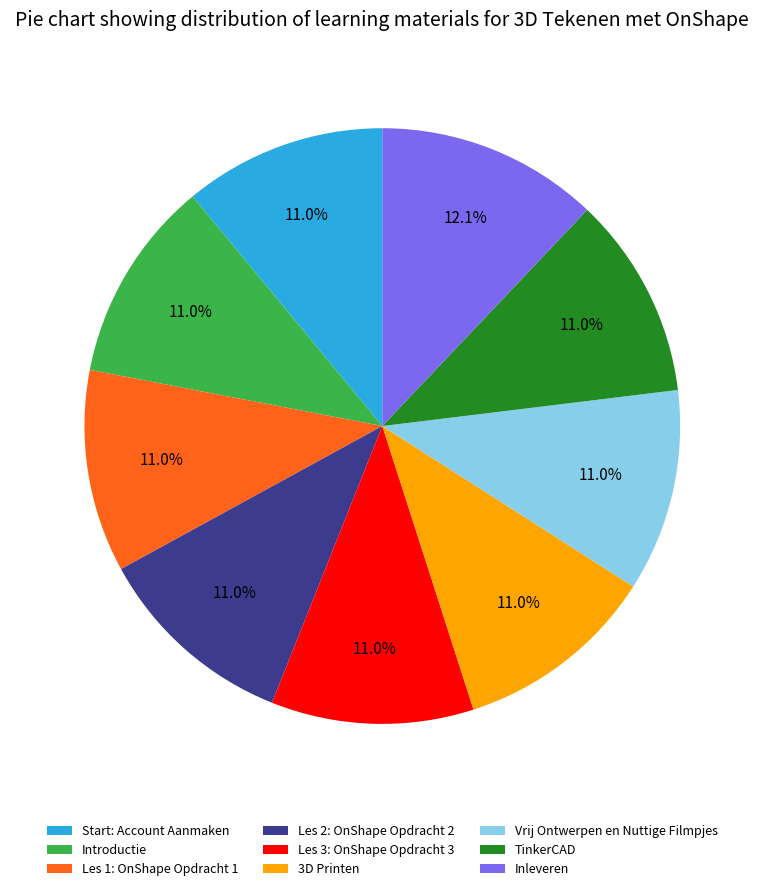

Approximately how many times larger is the value at Les 3: OnShape Opdracht 3 compared to Start: Account Aanmaken?

1.0